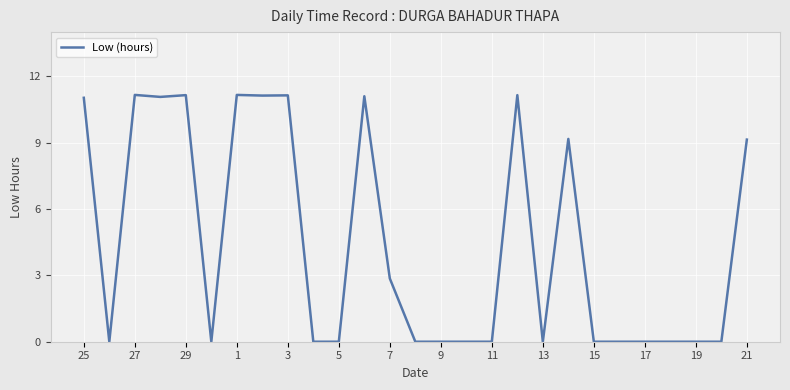

How many categories are shown in the chart?

27